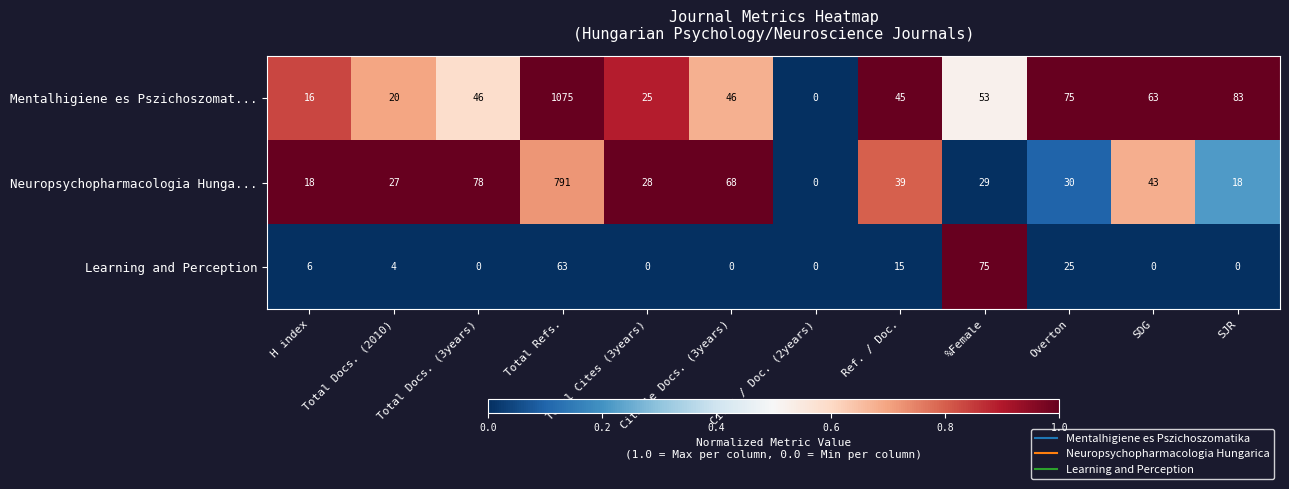

Rank the series by their maximum value, from highest to lowest.

Mentalhigiene es Pszichoszomat..., Neuropsychopharmacologia Hunga..., Learning and Perception